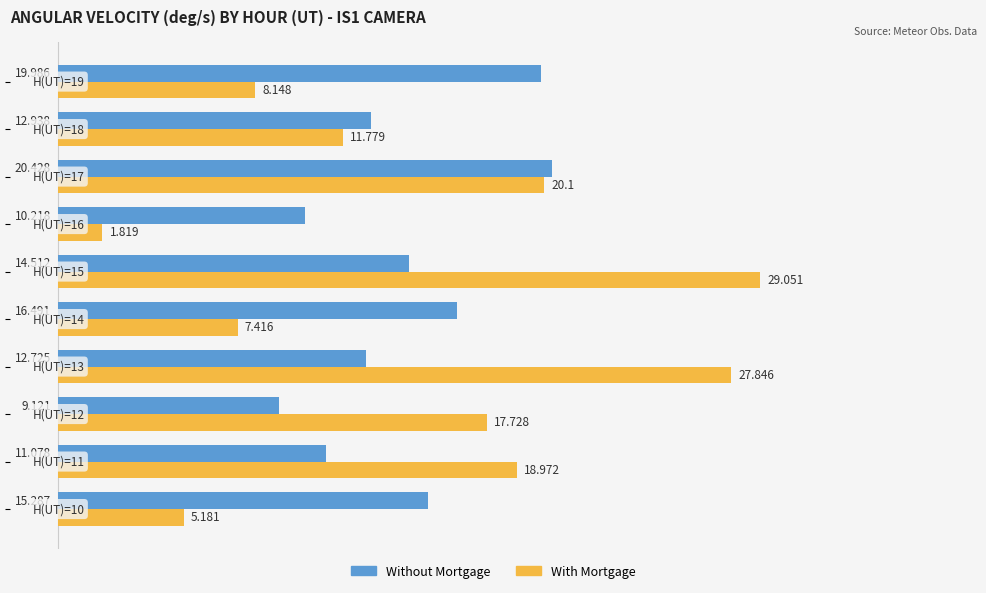

Which series has the largest total across all categories?

With Mortgage